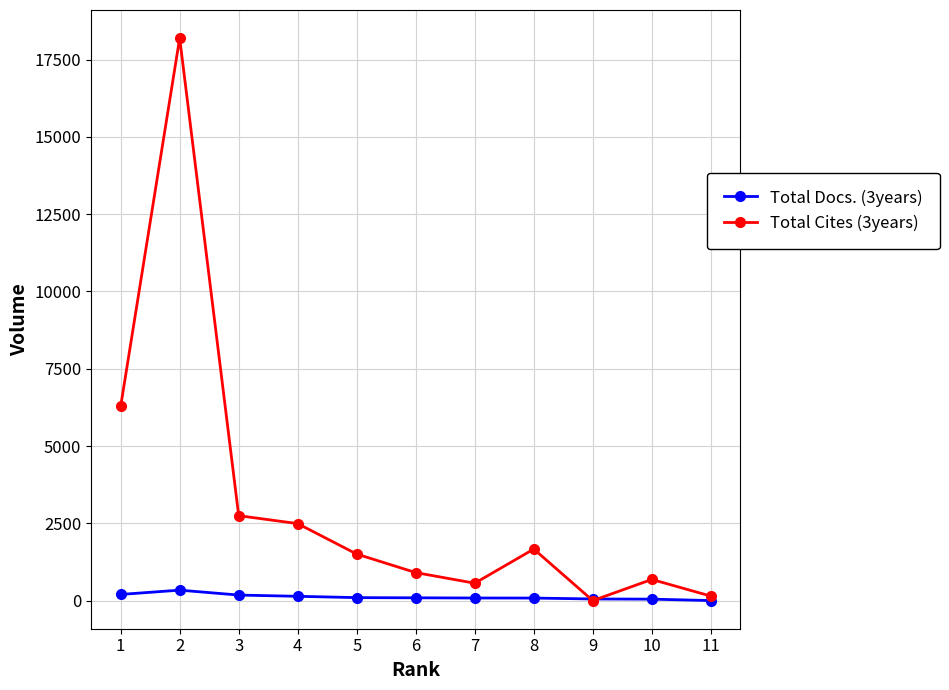

How many lines are shown in the chart?

2